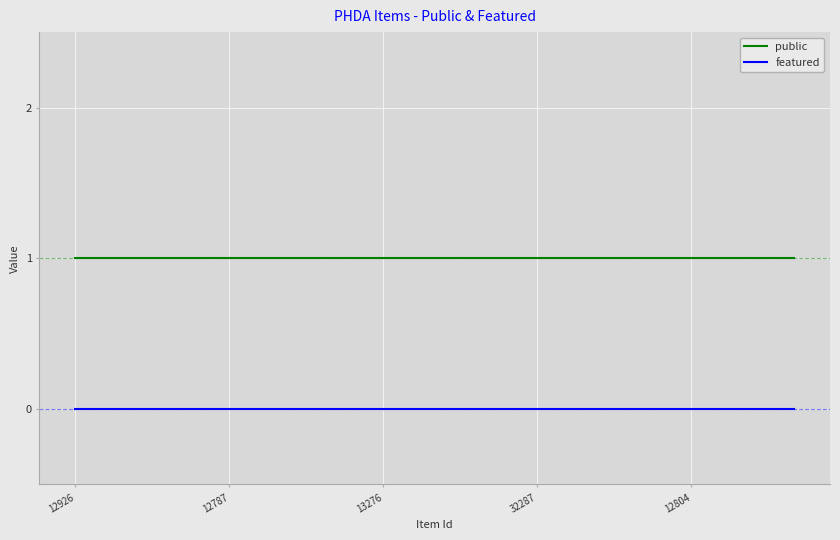

How many lines are shown in the chart?

2